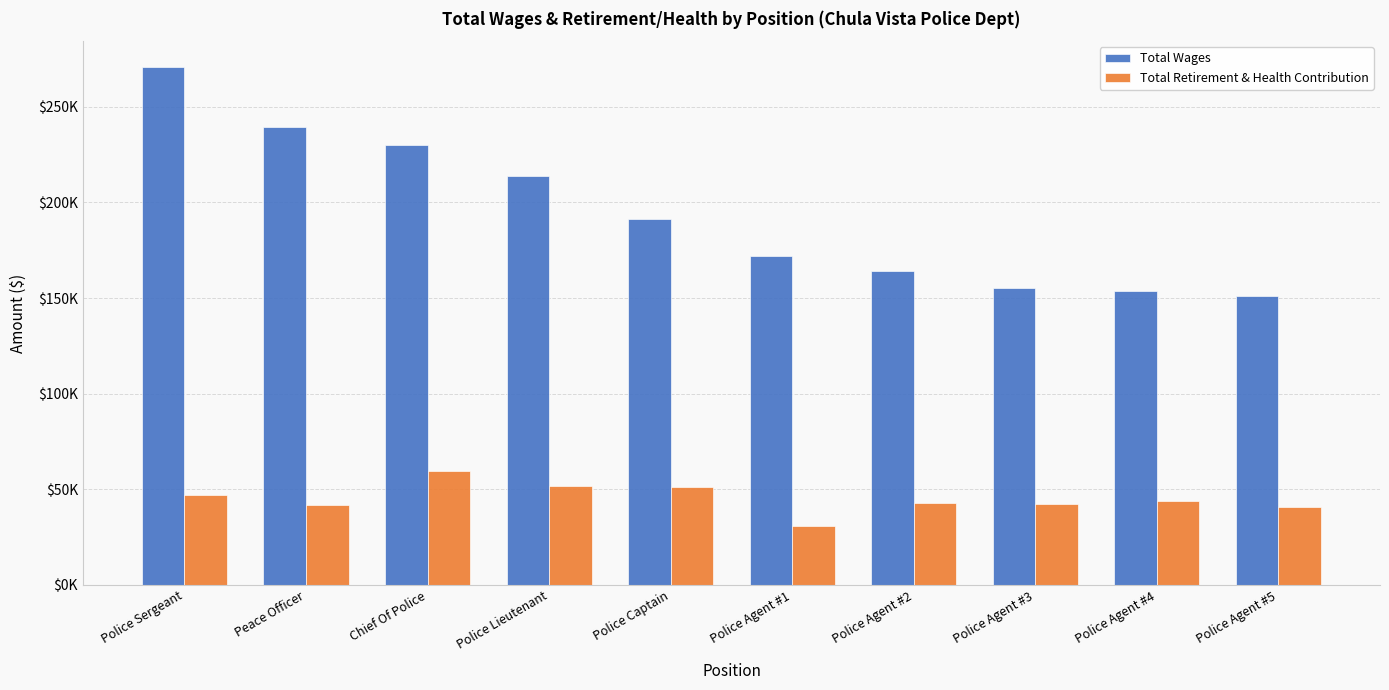

List the series in order of their peak value, lowest first.

Total Retirement & Health Contribution, Total Wages